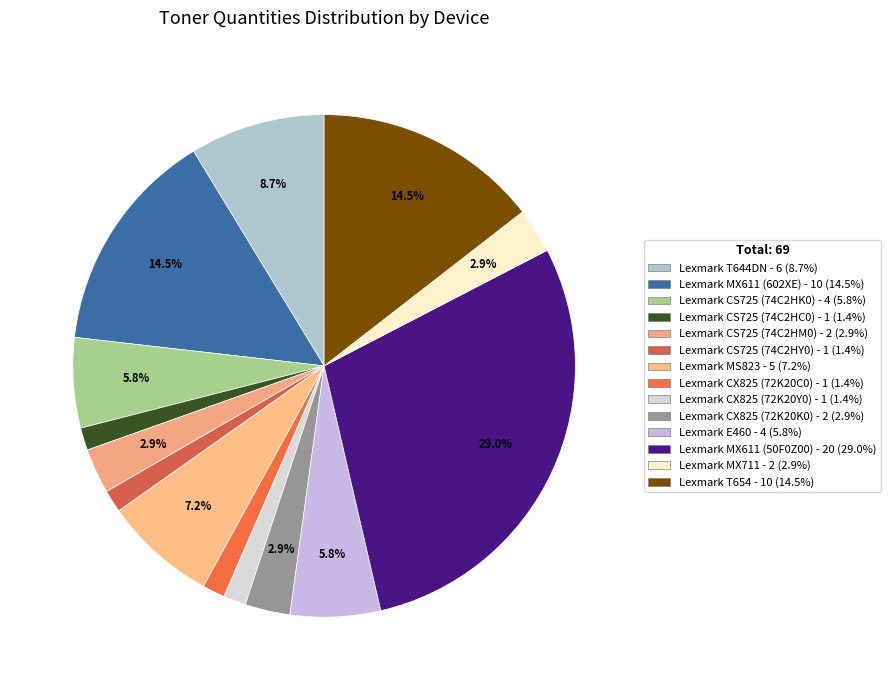

What portion of the pie excludes Lexmark E460?

94.2%